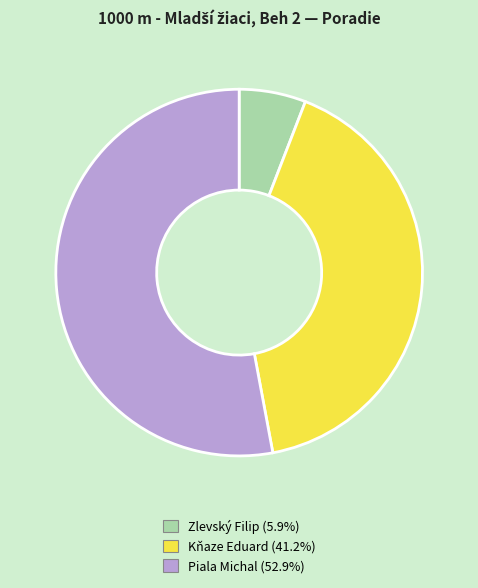

Approximately how many times larger is the value at Piala Michal compared to Zlevský Filip?

9.0